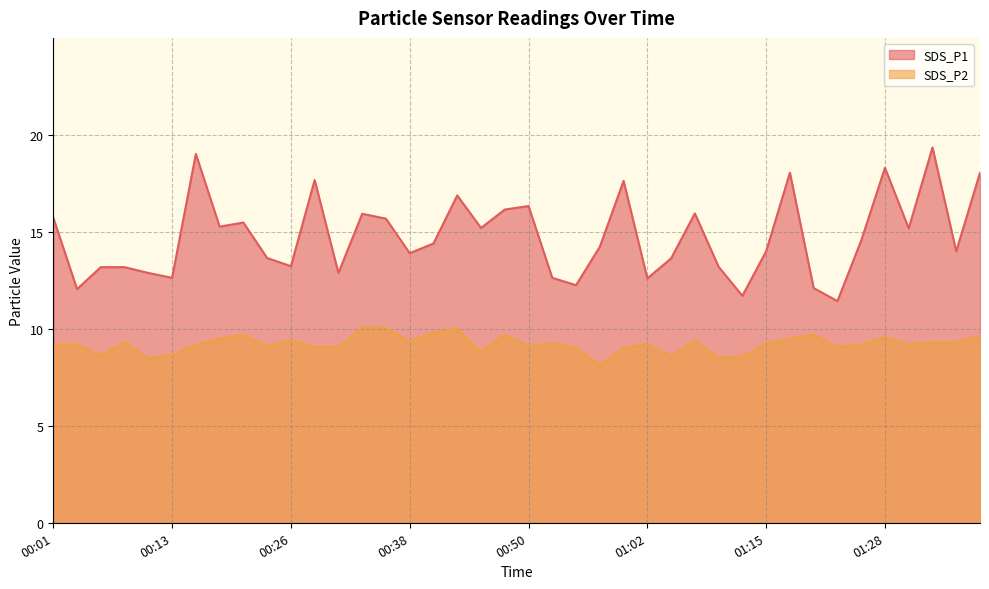

What is the average value of the SDS_P2 series?

9.2